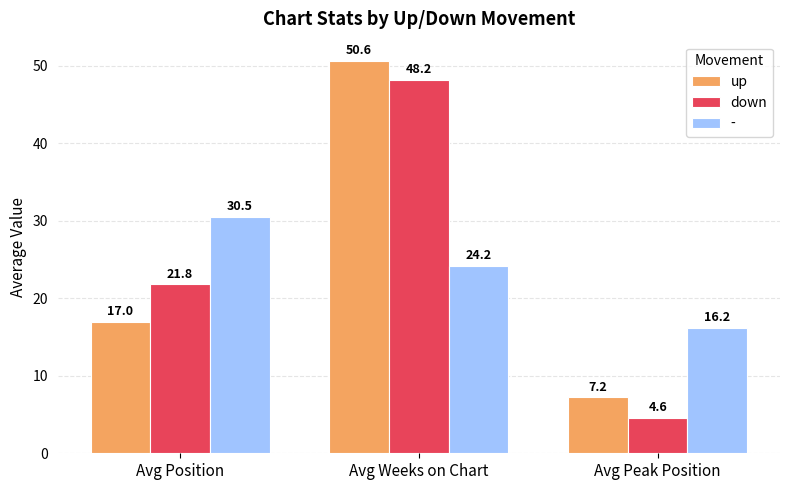

At which category is the sum across all series the highest?

Avg Weeks on Chart